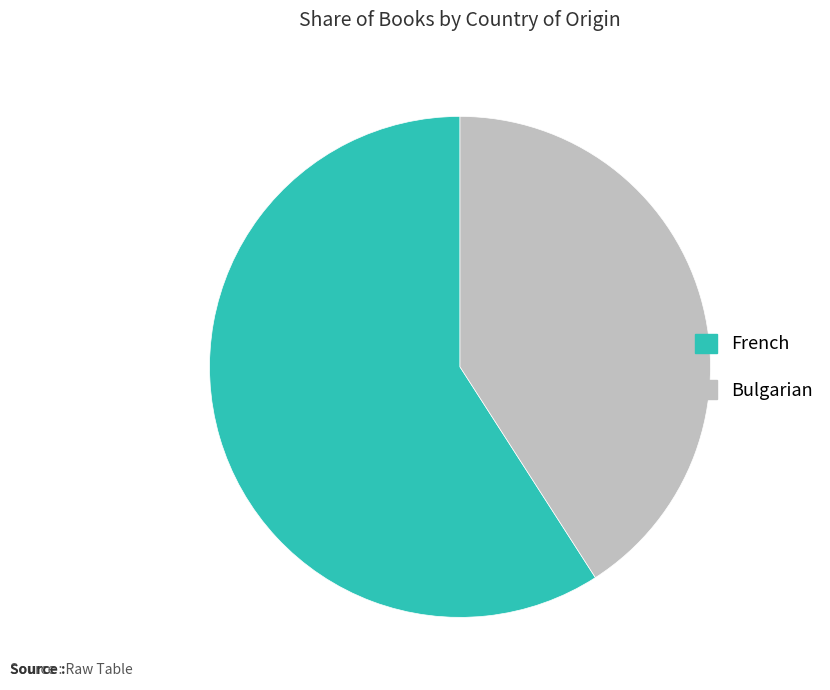

Rank the categories by value from lowest to highest.

Bulgarian, French